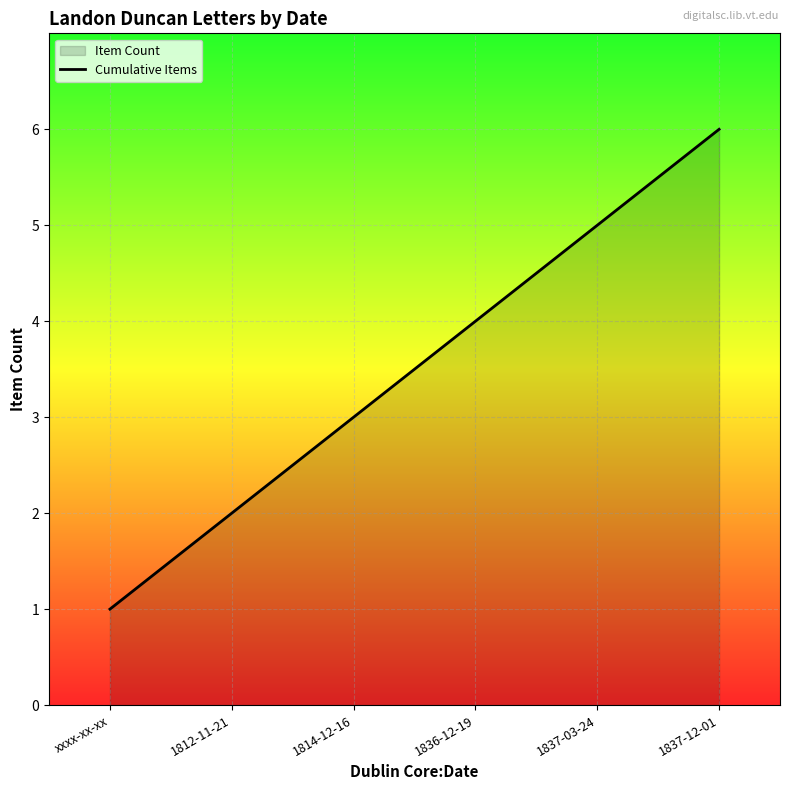

Rank the categories by value from highest to lowest.

1837-12-01, 1837-03-24, 1836-12-19, 1814-12-16, 1812-11-21, xxxx-xx-xx